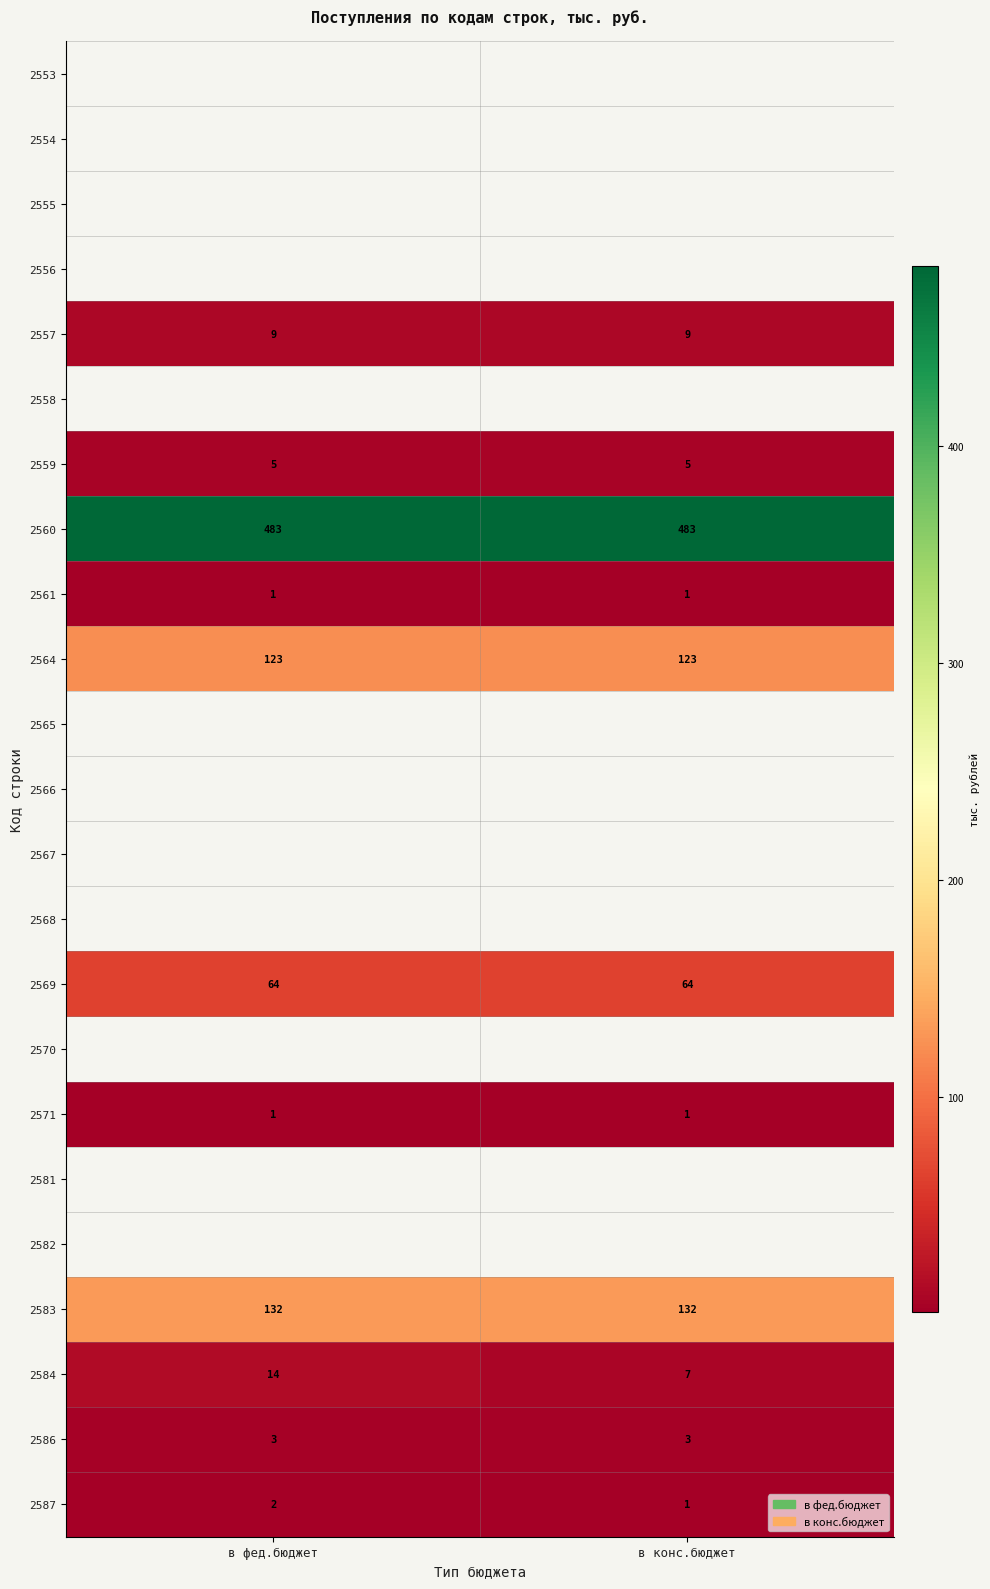

Read the 2557 value at в конс.бюджет.

9